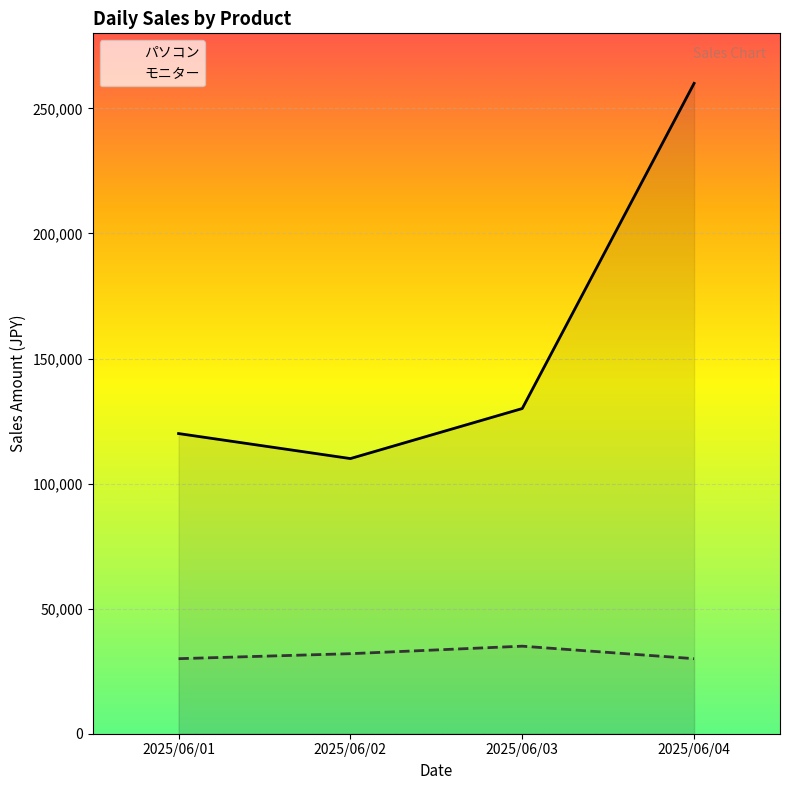

Where does the data first go above 32000?

2025/06/03